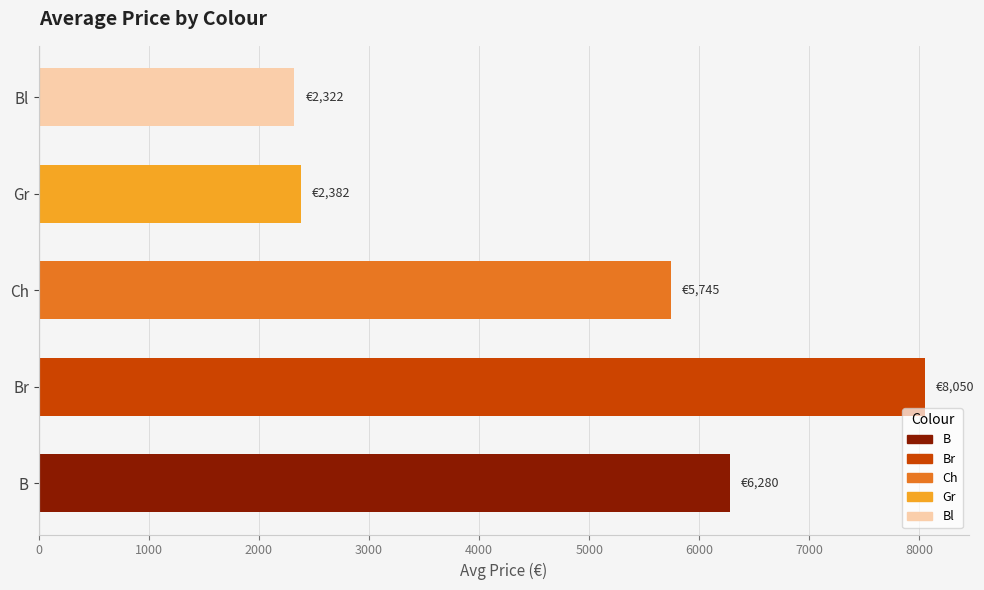

Reading bottom to top, what are all the values shown in this chart?

B=6280	Br=8050	Ch=5745	Gr=2382	Bl=2322